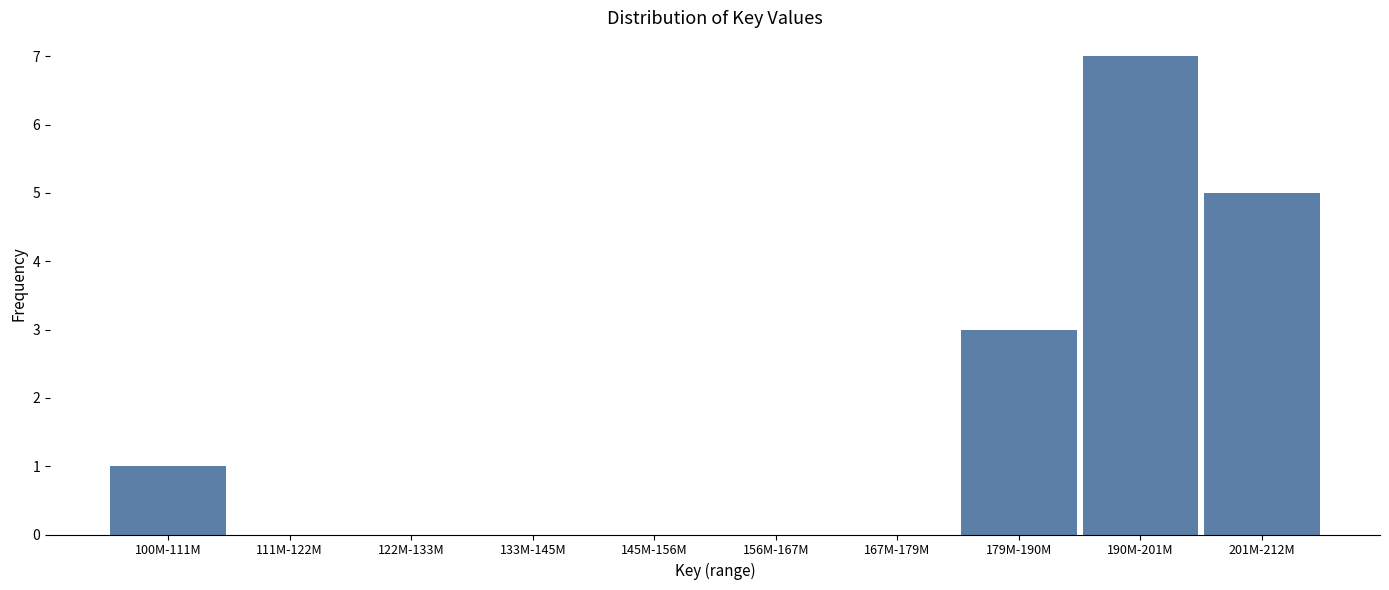

Reading left to right, what are all the values shown in this chart?

100M-111M=1	111M-122M=0	122M-133M=0	133M-145M=0	145M-156M=0	156M-167M=0	167M-179M=0	179M-190M=3	190M-201M=7	201M-212M=5